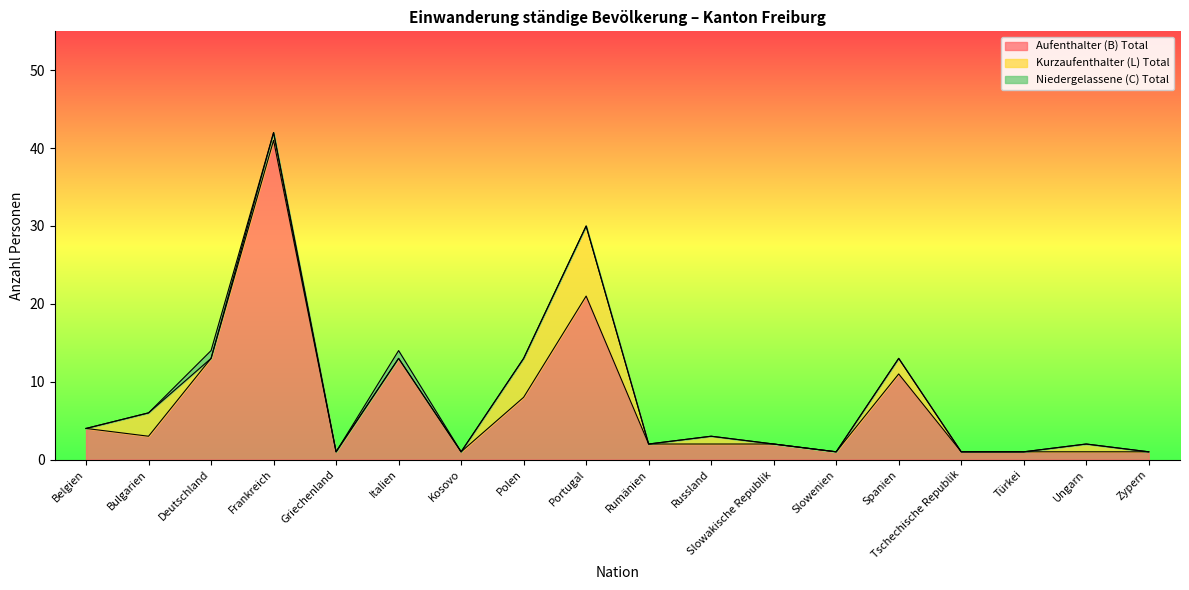

At how many categories does at least one series exceed 22?

1